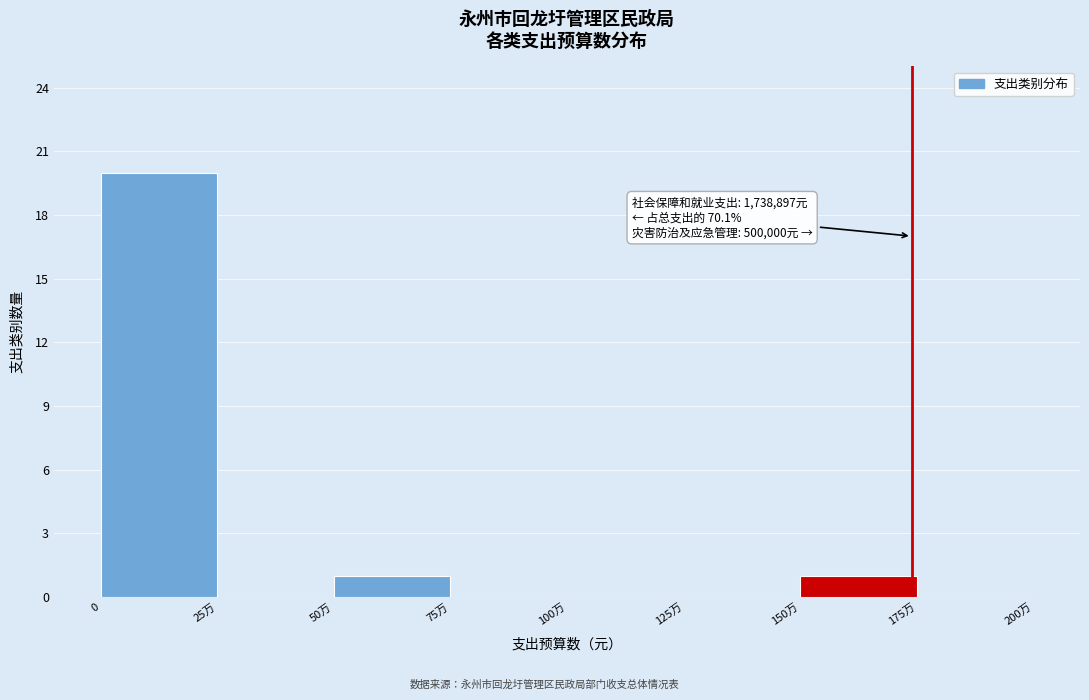

Reading right to left, what are all the values shown in this chart?

175万=0	150万=1	125万=0	100万=0	75万=0	50万=1	25万=0	0=20